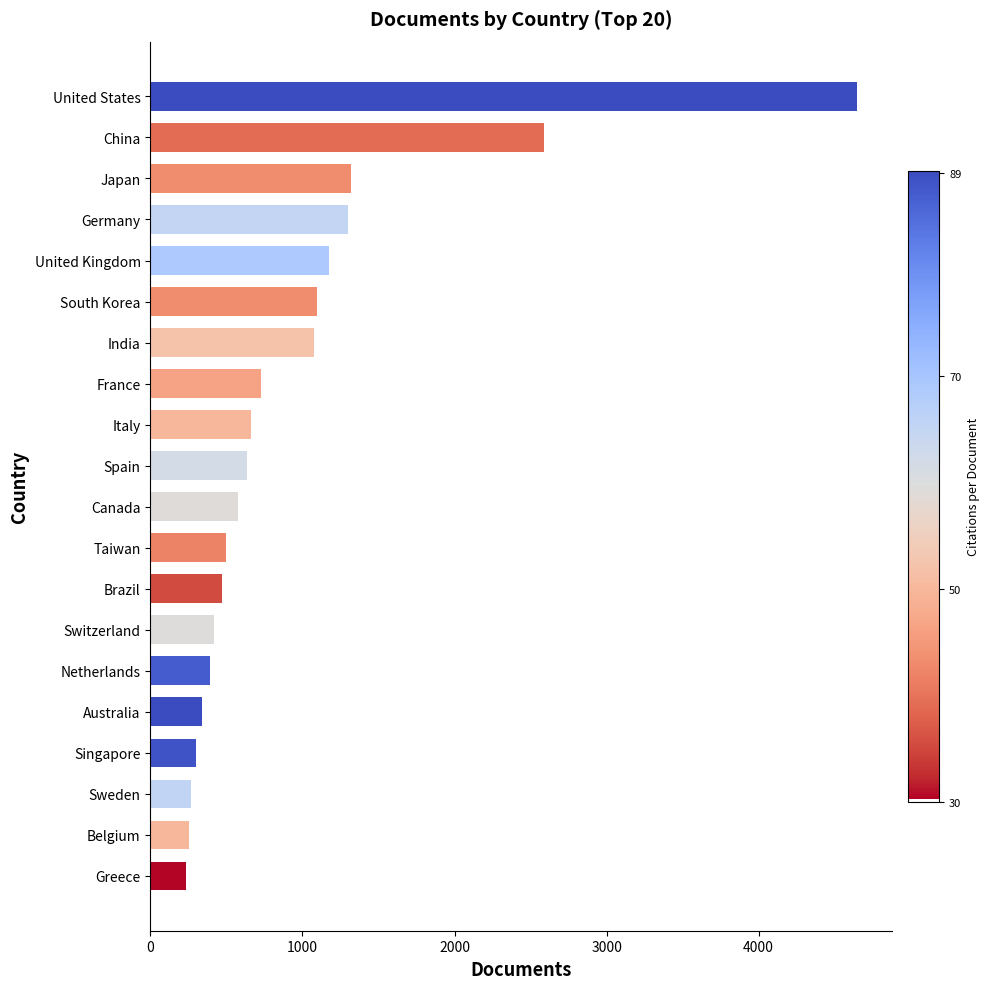

Is it true that the value at Australia is 342?

True